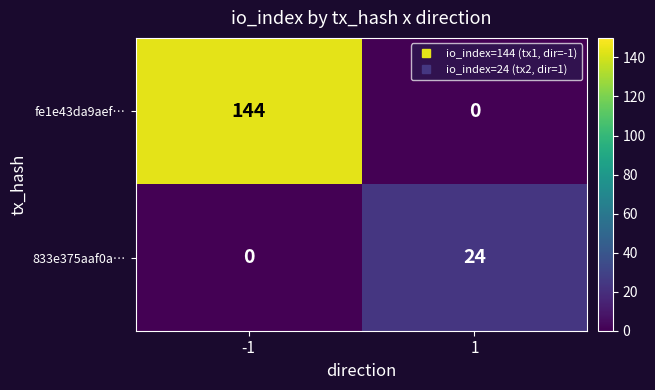

Rank the series at 1 from highest to lowest value.

833e375aaf0a…, fe1e43da9aef…